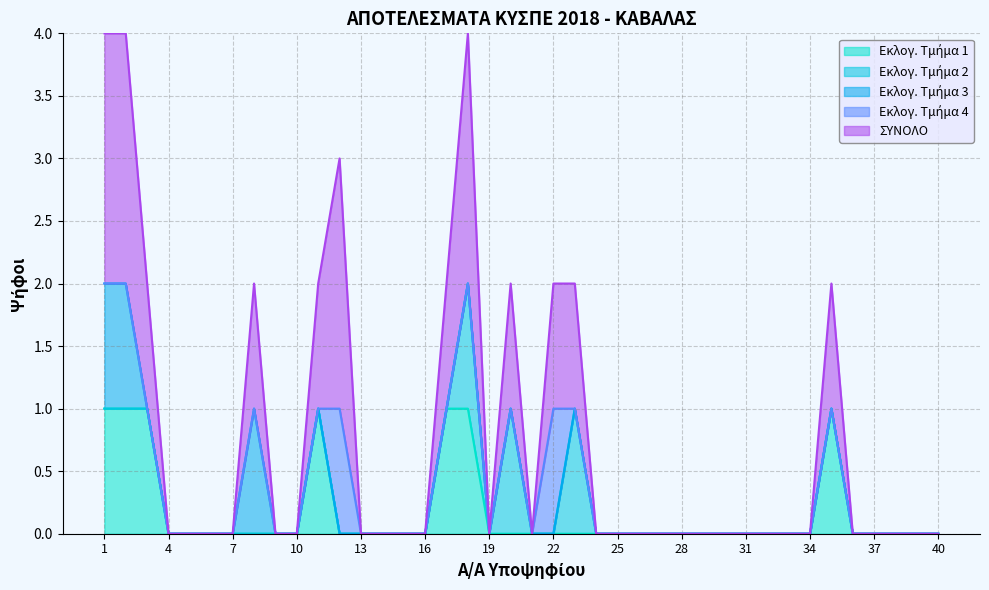

True or false: Εκλογ. Τμήμα 1 and Εκλογ. Τμήμα 3 cross at least once.

False